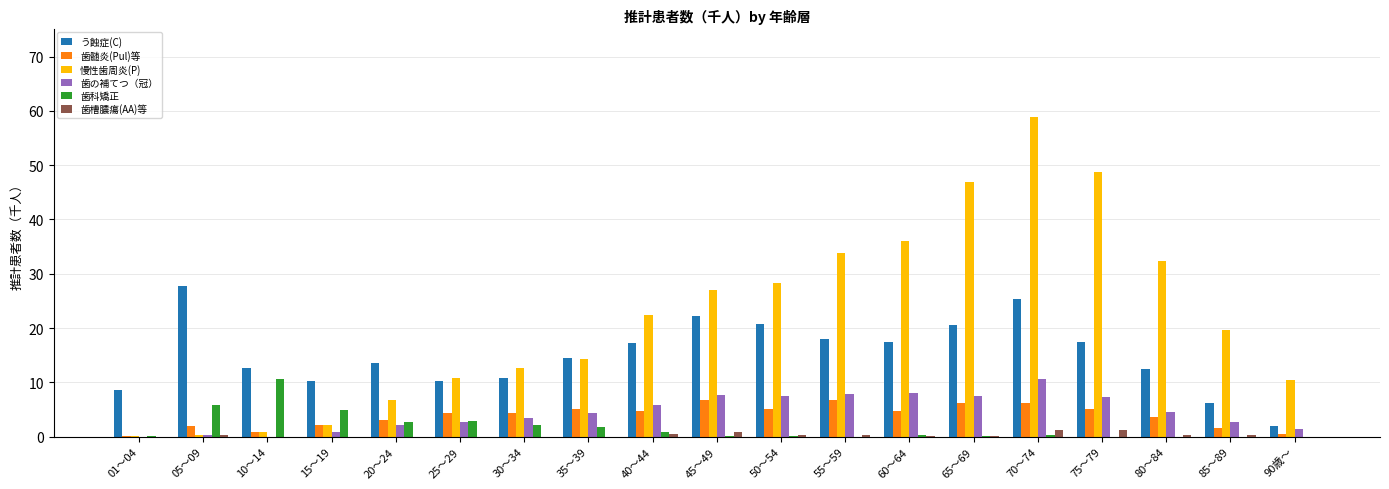

What is the highest value of the 歯髄炎(Pul)等 series?

6.8